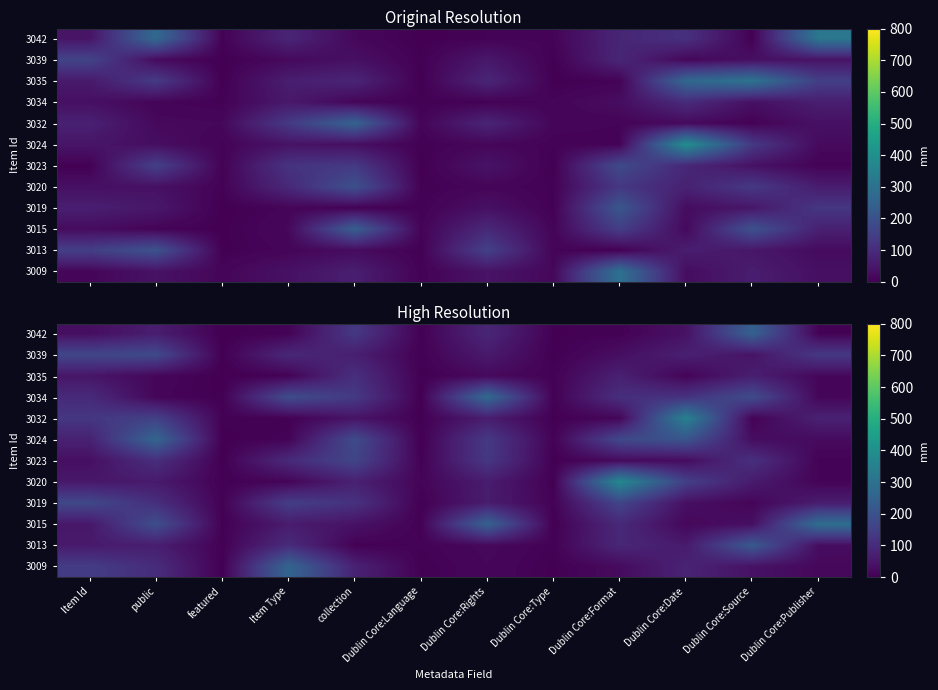

The value of 3035 at Dublin Core:Type is 5.3. True or false?

True